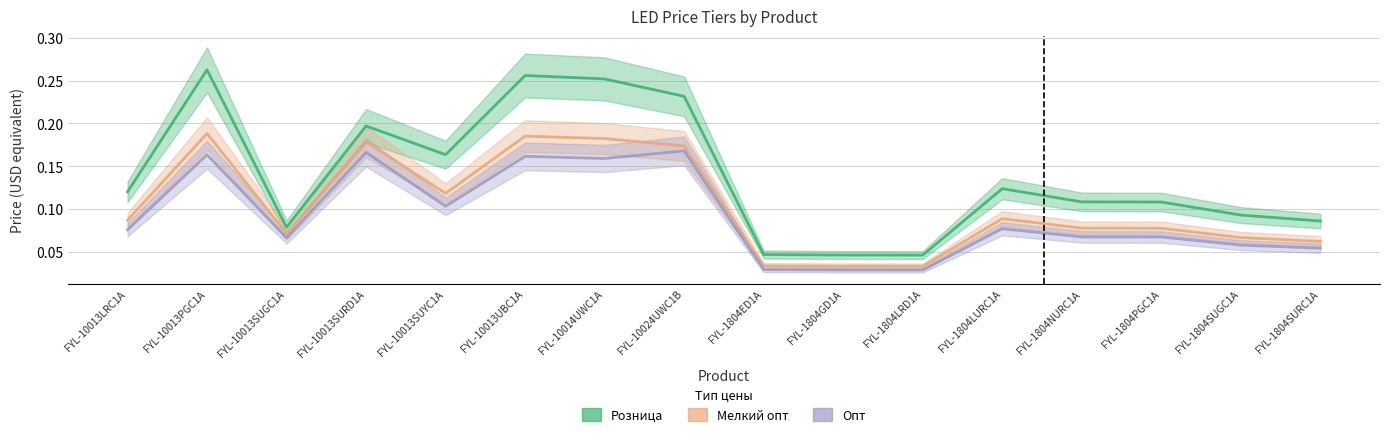

What is the label of the 9th point from the left?

FYL-1804ED1A